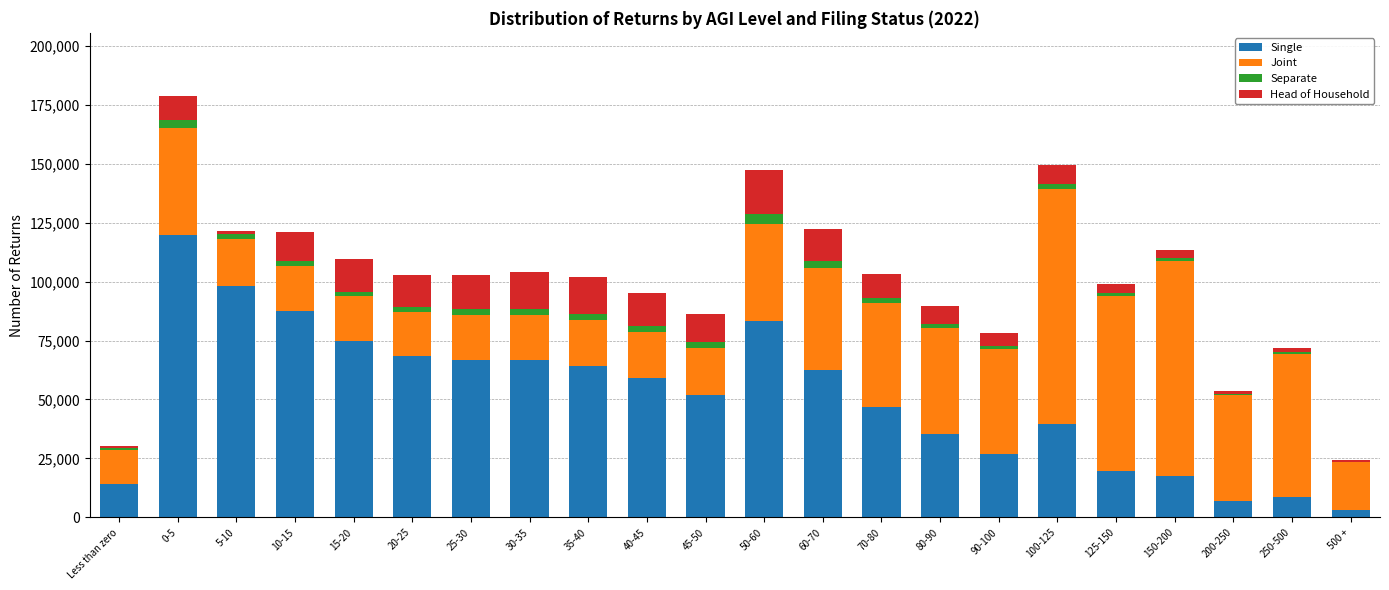

At which category is the sum across all series the highest?

0-5